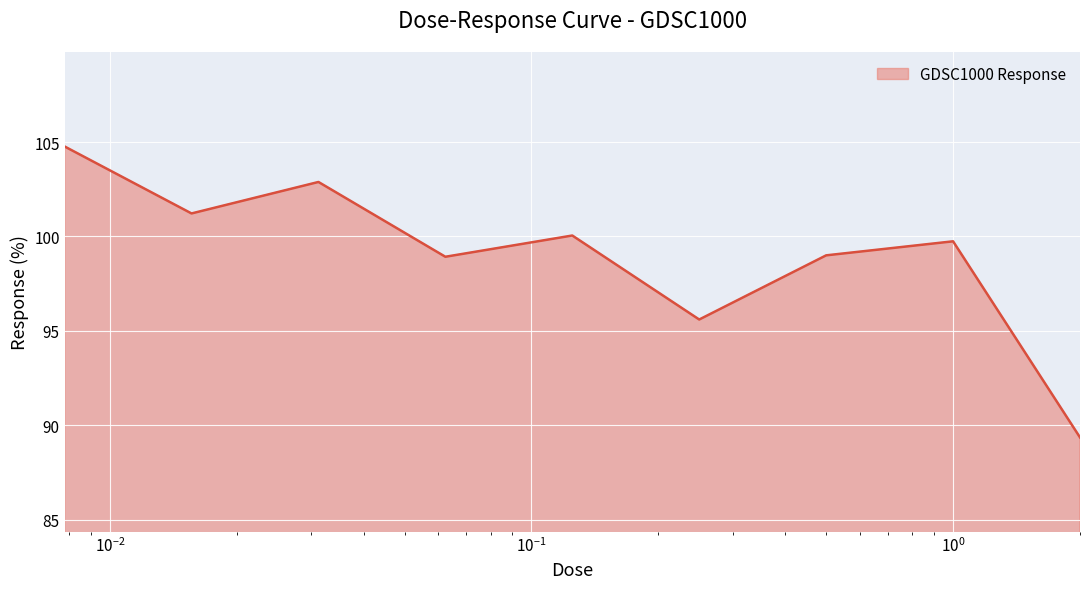

What is the minimum value shown in the chart?

89.4